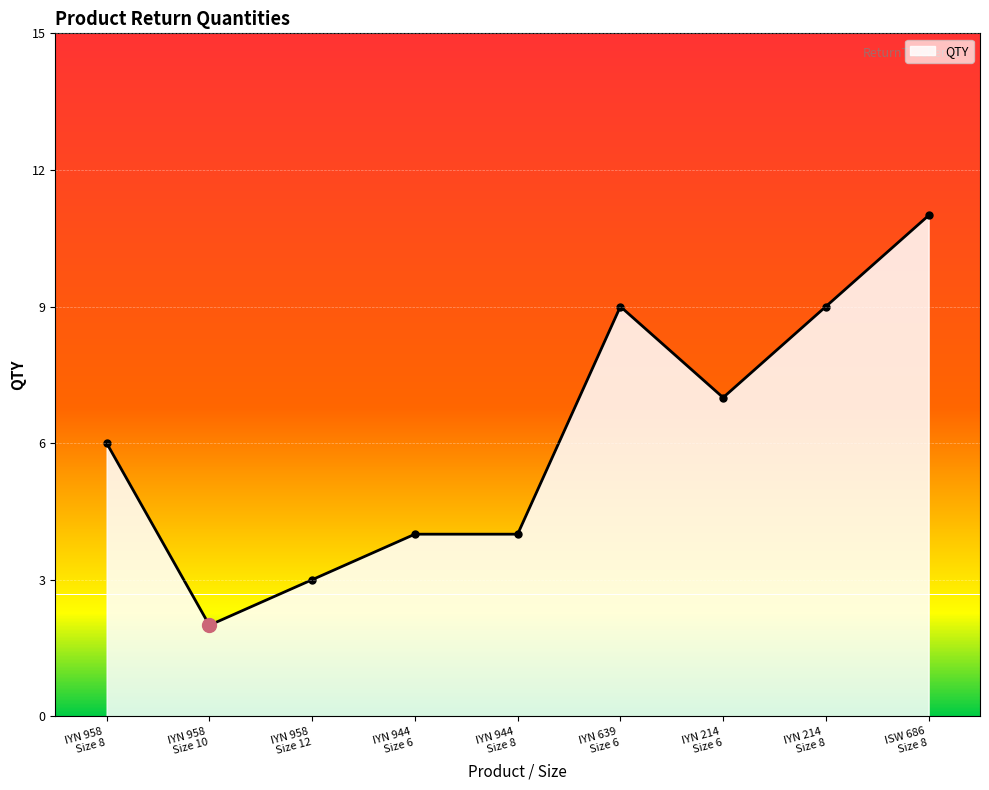

At which category does the data reach its first local valley?

IYN 958
Size 10